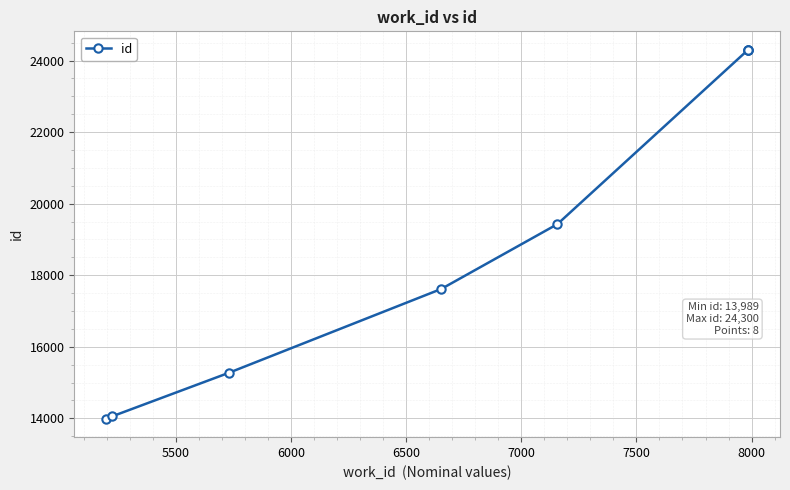

Reading right to left, transcribe all the data shown in this chart.

24300	24298	24295	19427	17616	15275	14052	13989